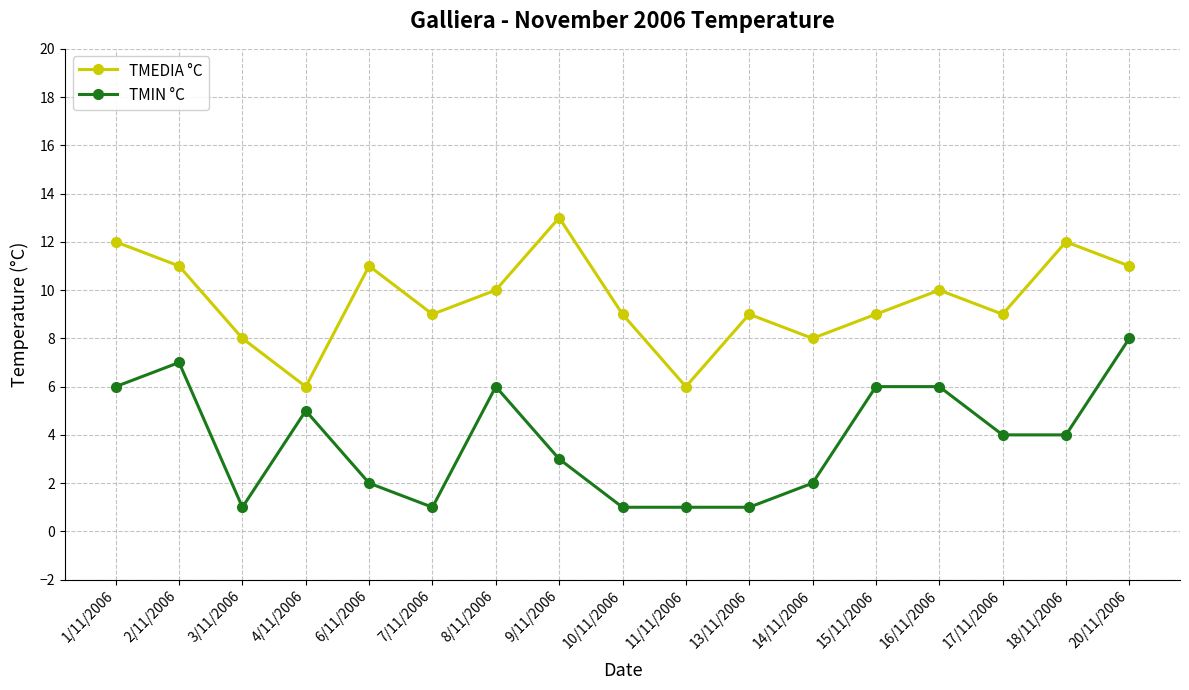

Reading right to left, list all the values displayed in this chart.

TMEDIA °C: 20/11/2006=11	18/11/2006=12	17/11/2006=9	16/11/2006=10	15/11/2006=9	14/11/2006=8	13/11/2006=9	11/11/2006=6	10/11/2006=9	9/11/2006=13	8/11/2006=10	7/11/2006=9	6/11/2006=11	4/11/2006=6	3/11/2006=8	2/11/2006=11	1/11/2006=12
TMIN °C: 20/11/2006=8	18/11/2006=4	17/11/2006=4	16/11/2006=6	15/11/2006=6	14/11/2006=2	13/11/2006=1	11/11/2006=1	10/11/2006=1	9/11/2006=3	8/11/2006=6	7/11/2006=1	6/11/2006=2	4/11/2006=5	3/11/2006=1	2/11/2006=7	1/11/2006=6